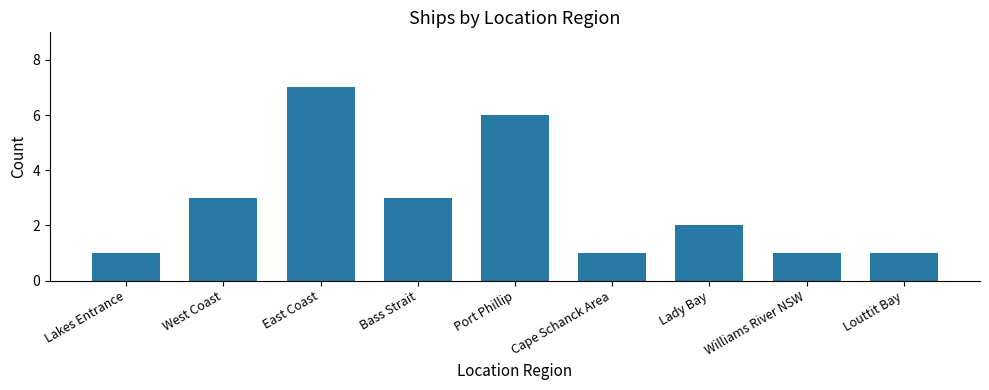

What position from the left is Williams River NSW?

8